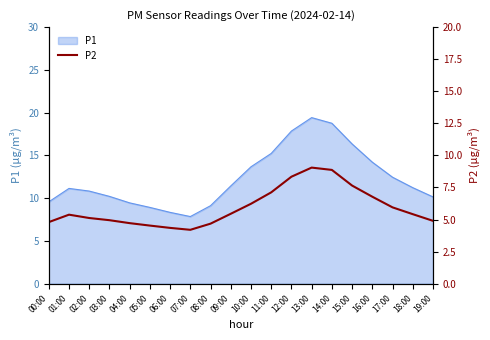

Where is the first local maximum?

01:00